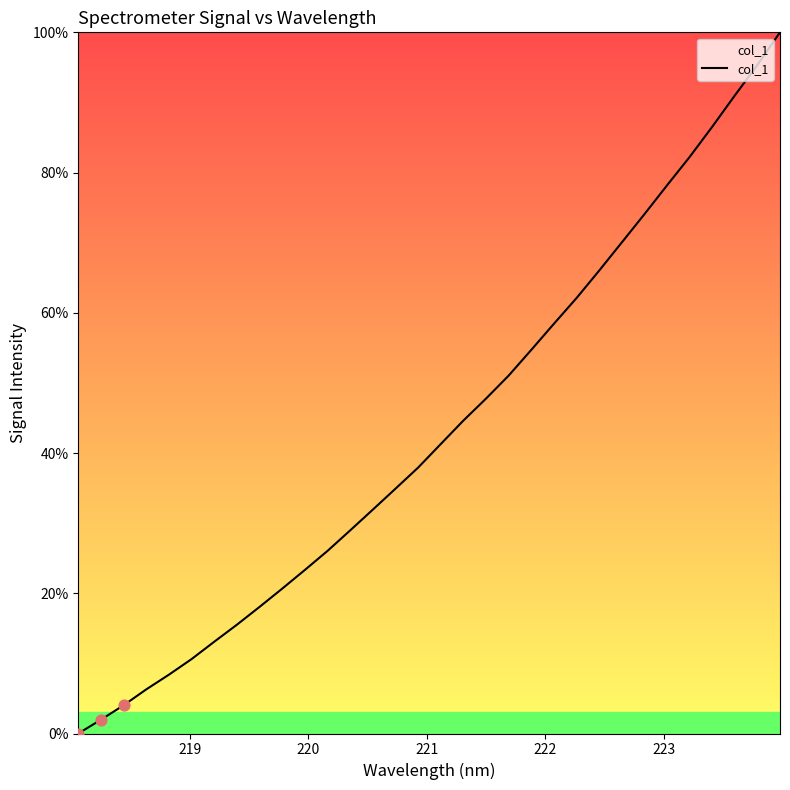

What is the maximum value shown in the chart?

100.0